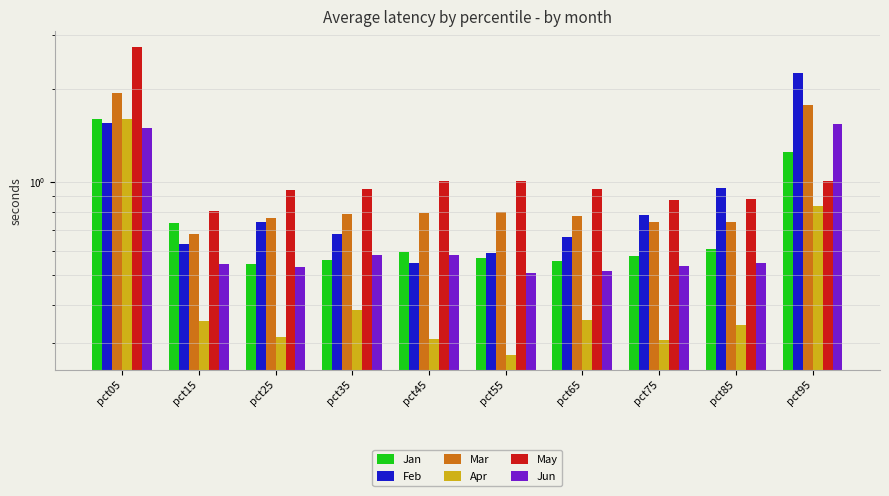

How many bars are there in total?

60